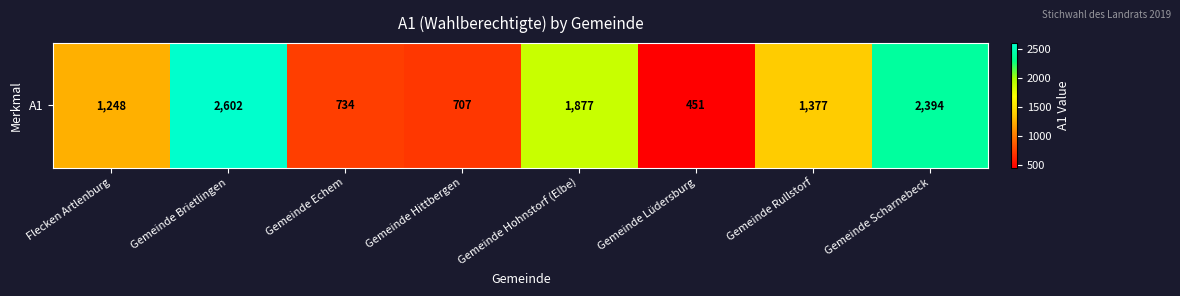

Which has a higher value, Gemeinde Brietlingen or Gemeinde Scharnebeck?

Gemeinde Brietlingen